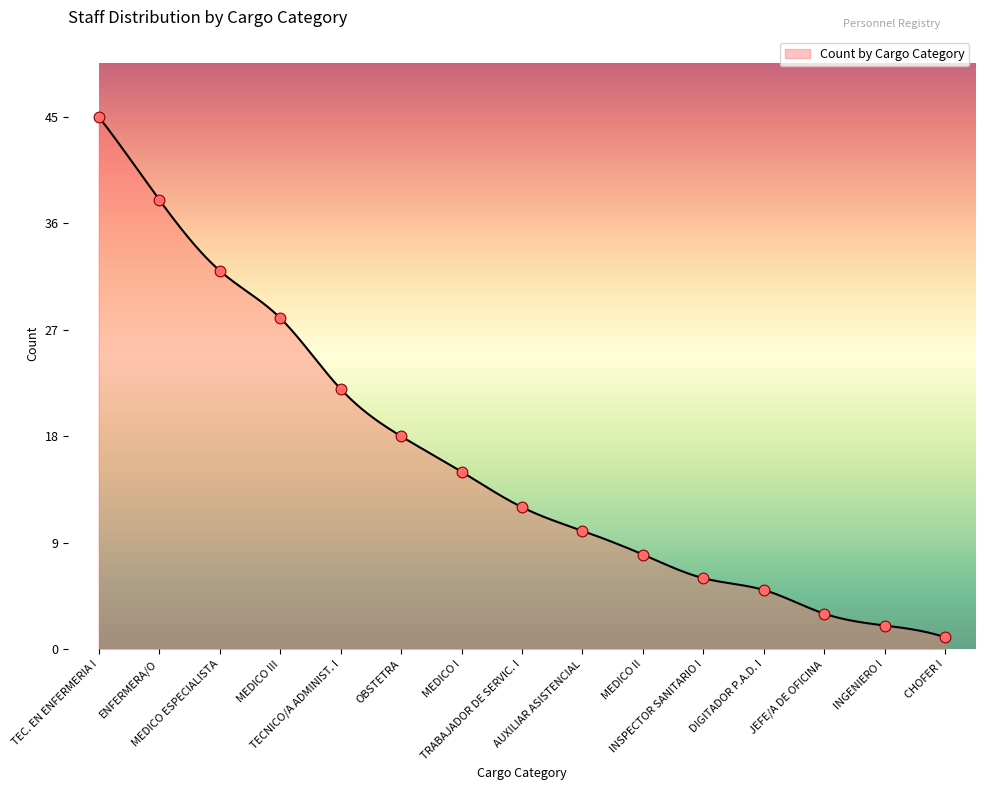

Approximately how many times larger is the value at AUXILIAR ASISTENCIAL compared to CHOFER I?

10.0